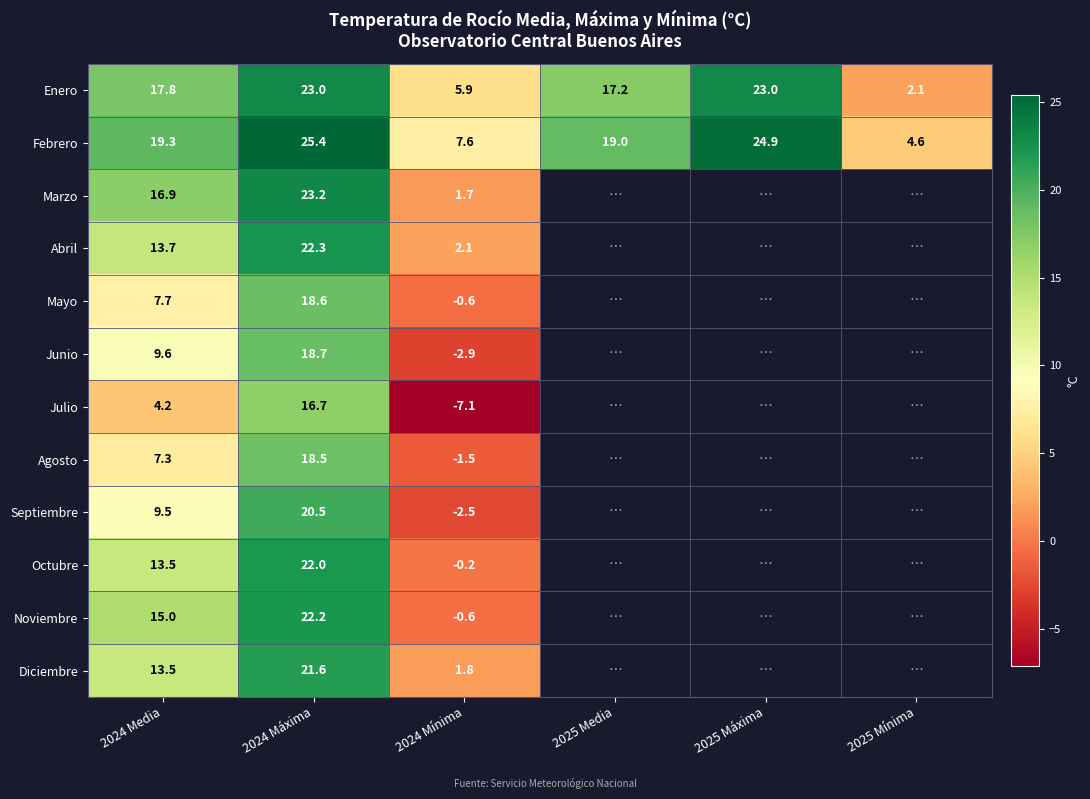

The Mayo series shows 13.7 at 2024 Media. True or false?

False